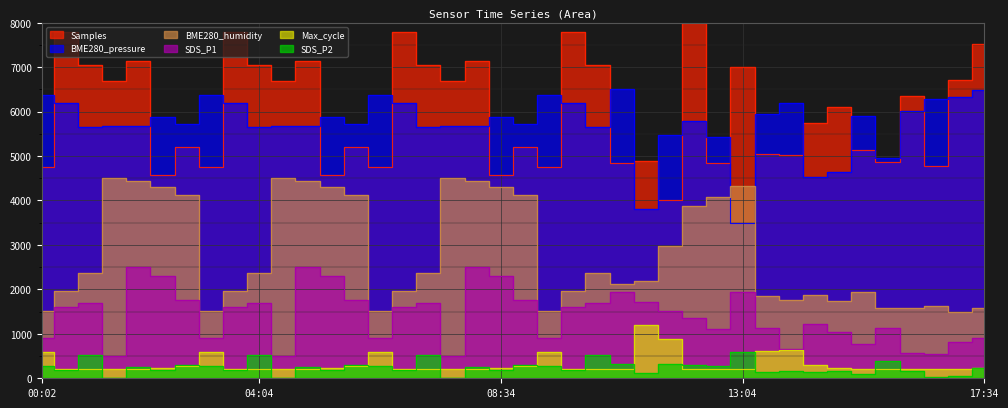

Is the value of SDS_P2 at 06:19 greater than the value of BME280_pressure at 00:02?

No